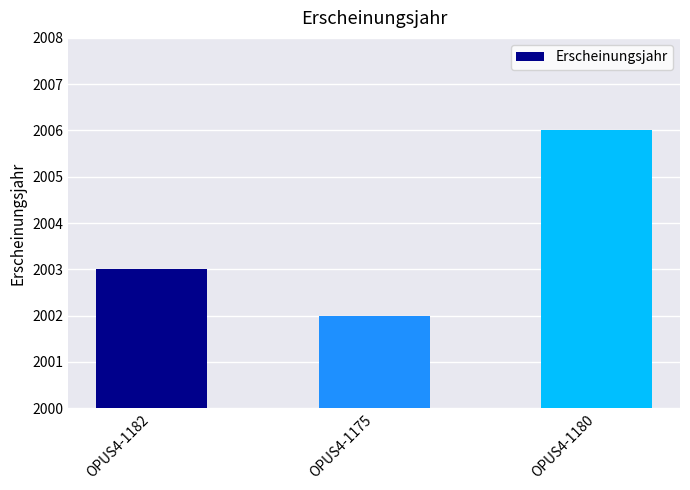

How many data points are less than 2003?

1